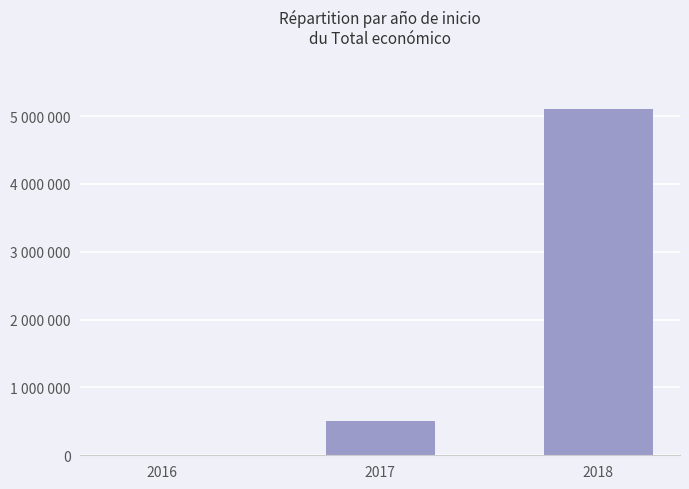

What is the greatest value displayed?

5110712